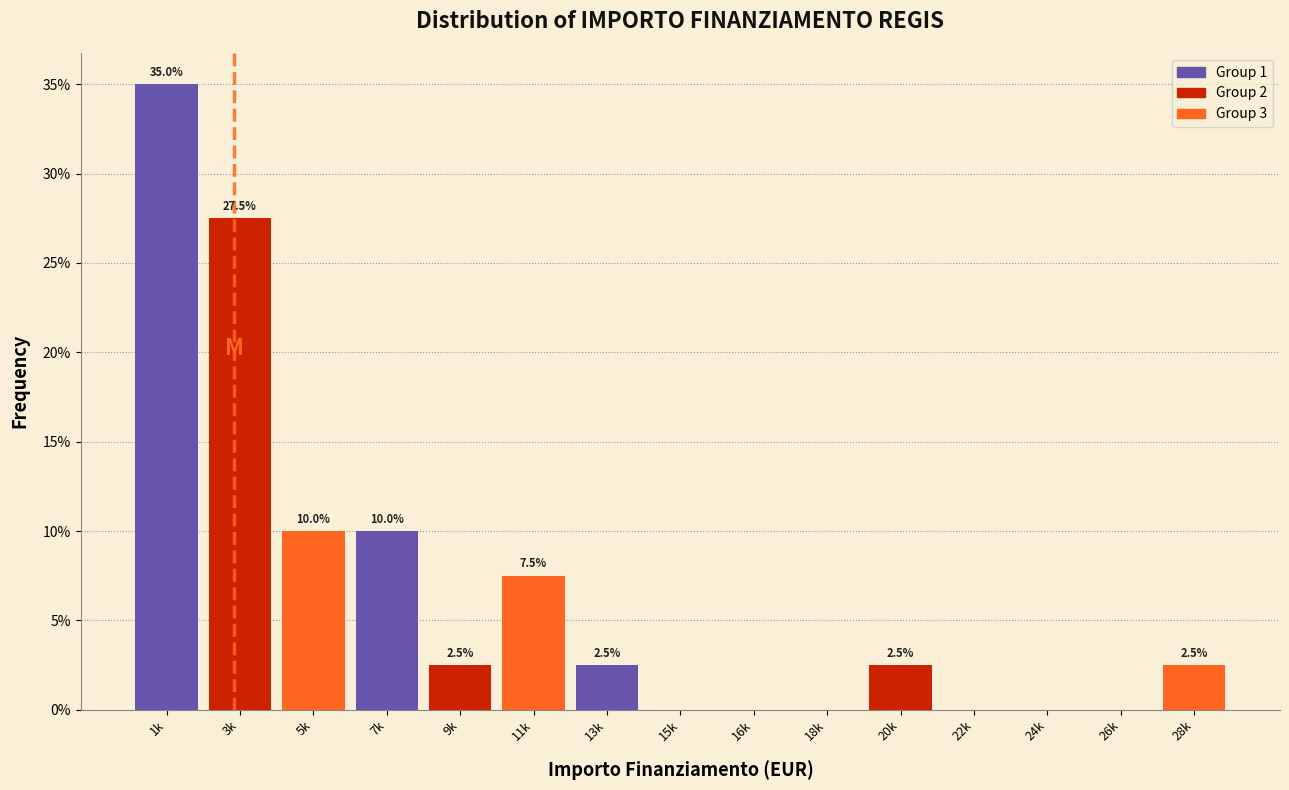

Reading left to right, transcribe all the data shown in this chart.

1k=35.0	3k=27.5	5k=10.0	7k=10.0	9k=2.5	11k=7.5	13k=2.5	15k=0.0	16k=0.0	18k=0.0	20k=2.5	22k=0.0	24k=0.0	26k=0.0	28k=2.5